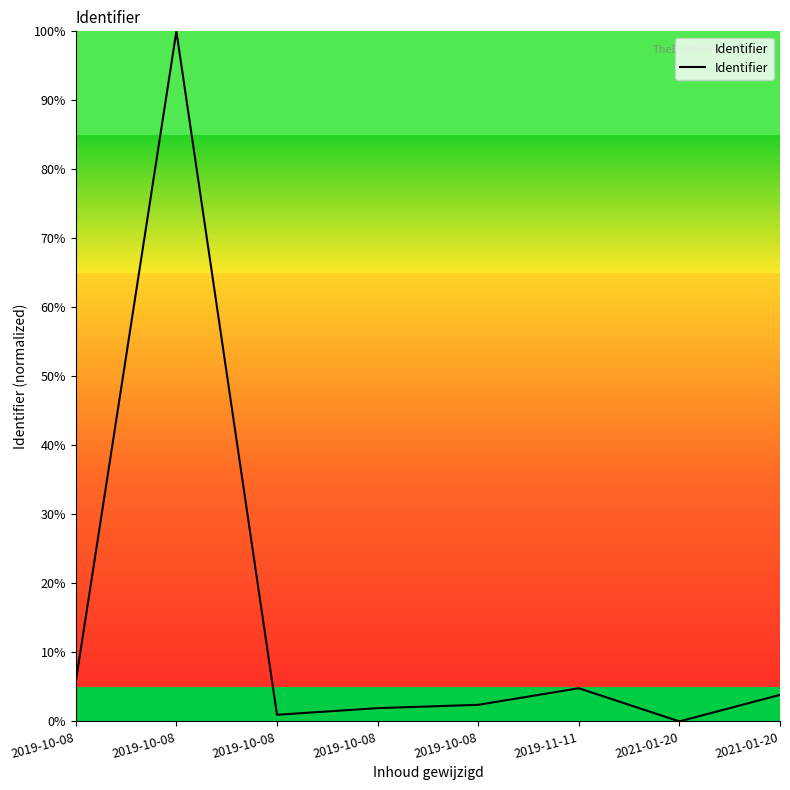

Rank the categories by value from highest to lowest.

2019-10-08, 2019-10-08, 2019-11-11, 2021-01-20, 2019-10-08, 2019-10-08, 2019-10-08, 2021-01-20